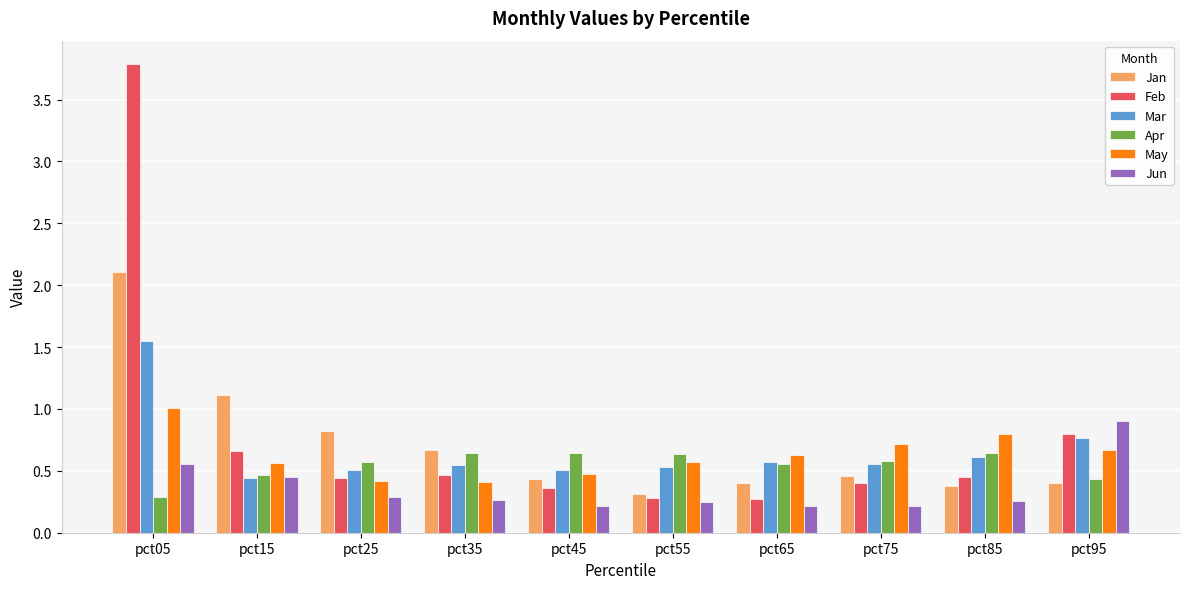

What is the total value across all series at pct25?

3.0